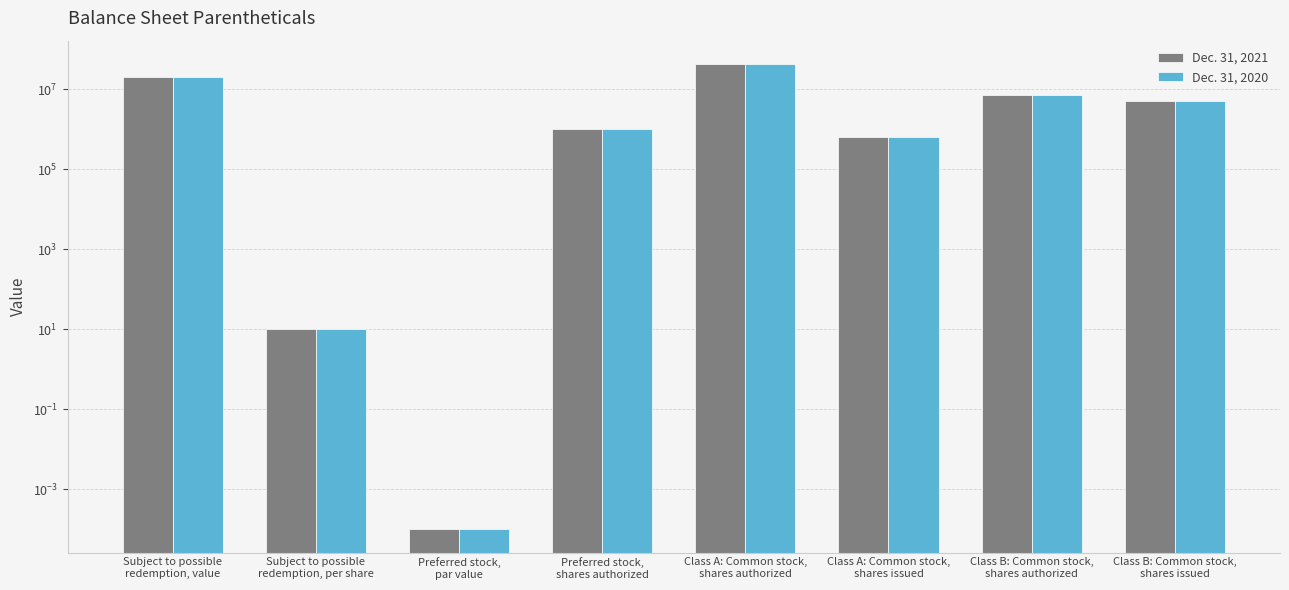

At which label does Dec. 31, 2021 first exceed 5031250?

Subject to possible
redemption, value